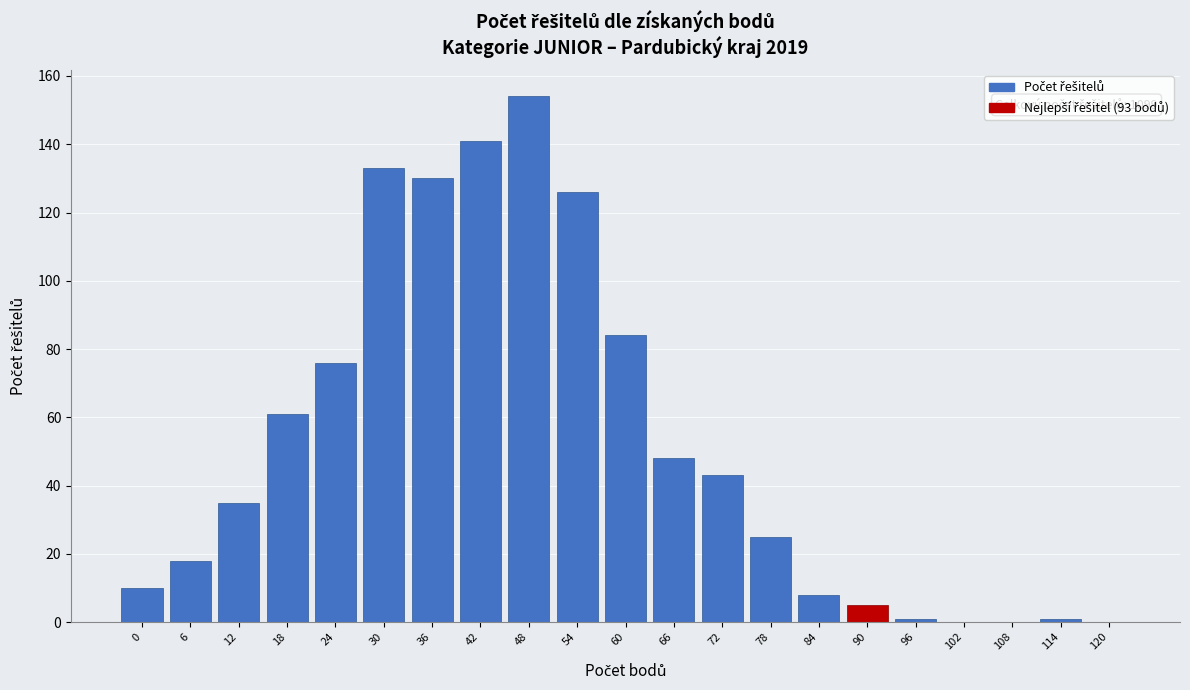

Reading left to right, extract all data points from this chart.

0=10	6=18	12=35	18=61	24=76	30=133	36=130	42=141	48=154	54=126	60=84	66=48	72=43	78=25	84=8	90=5	96=1	102=0	108=0	114=1	120=0